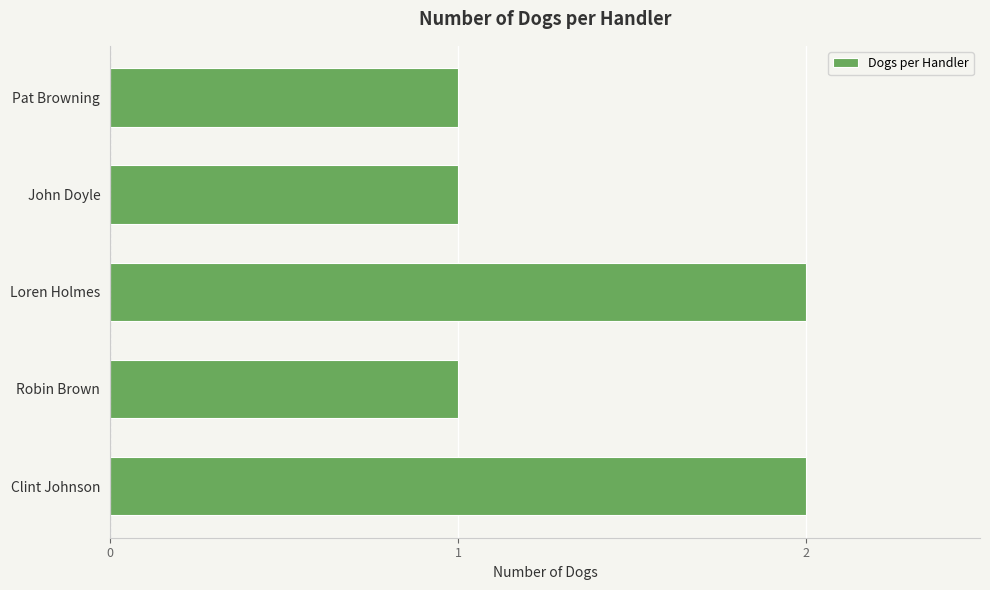

Reading bottom to top, list all the values displayed in this chart.

2	1	2	1	1